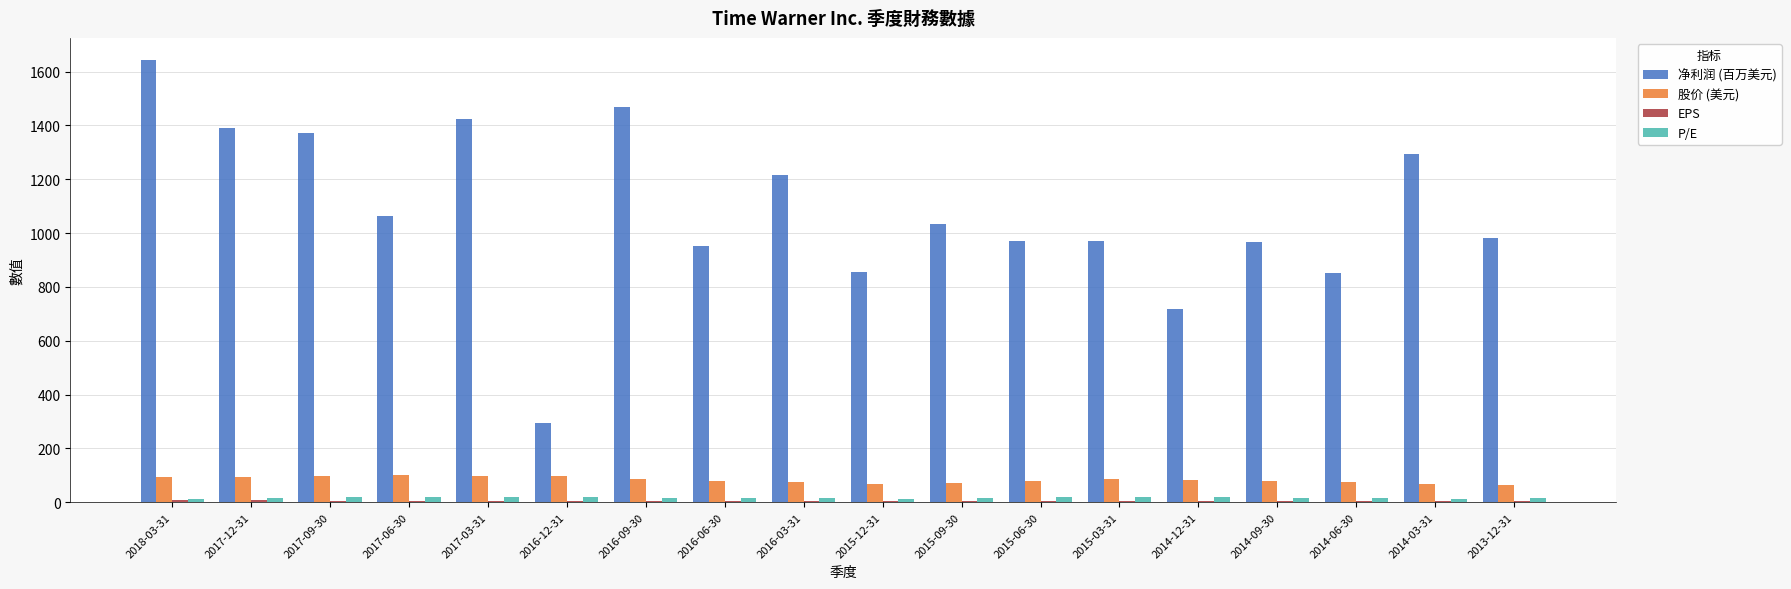

Which series changed the most between 2016-12-31 and 2014-03-31?

净利润 (百万美元)